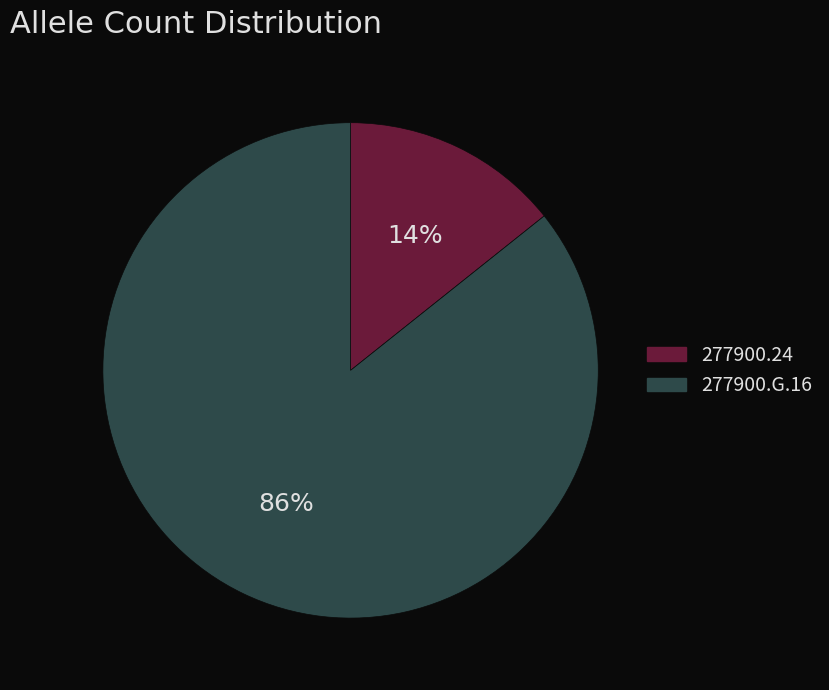

What percentage is the 277900.24 slice, to the nearest percent?

14%